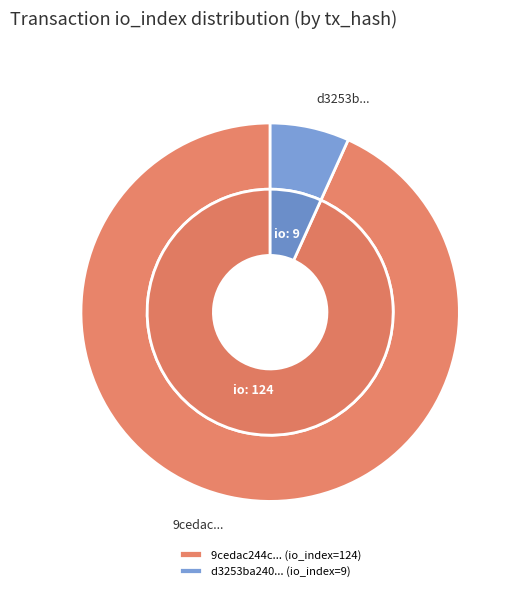

What percentage is the 1 slice, to the nearest percent?

7%